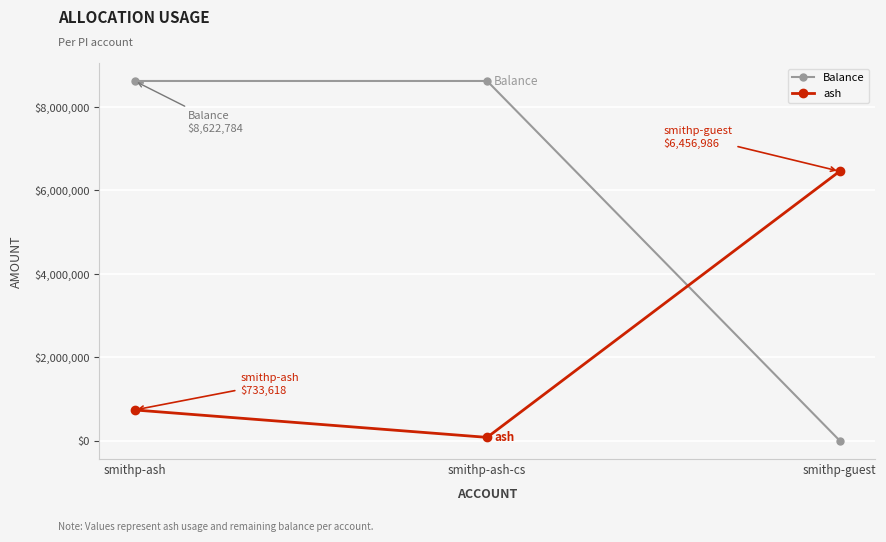

Which series changed the most between smithp-ash and smithp-guest?

Balance